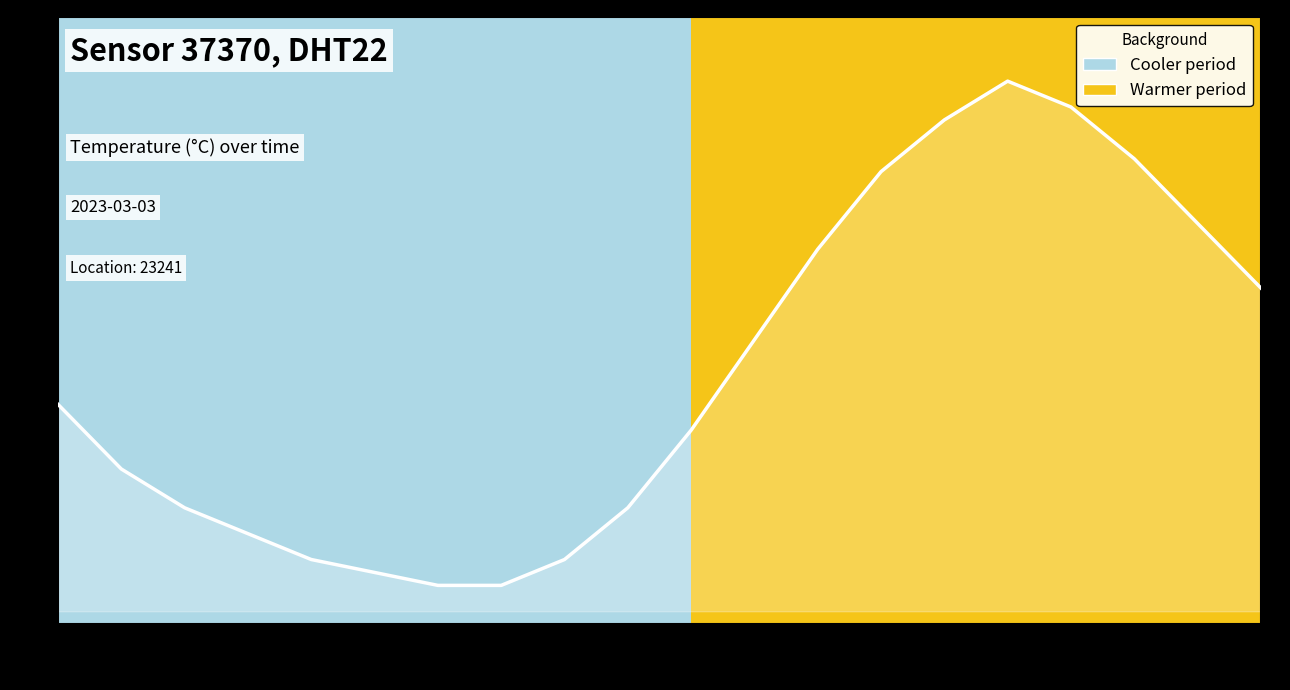

What is the difference between the values at 02:00 and 13:00?

2.6